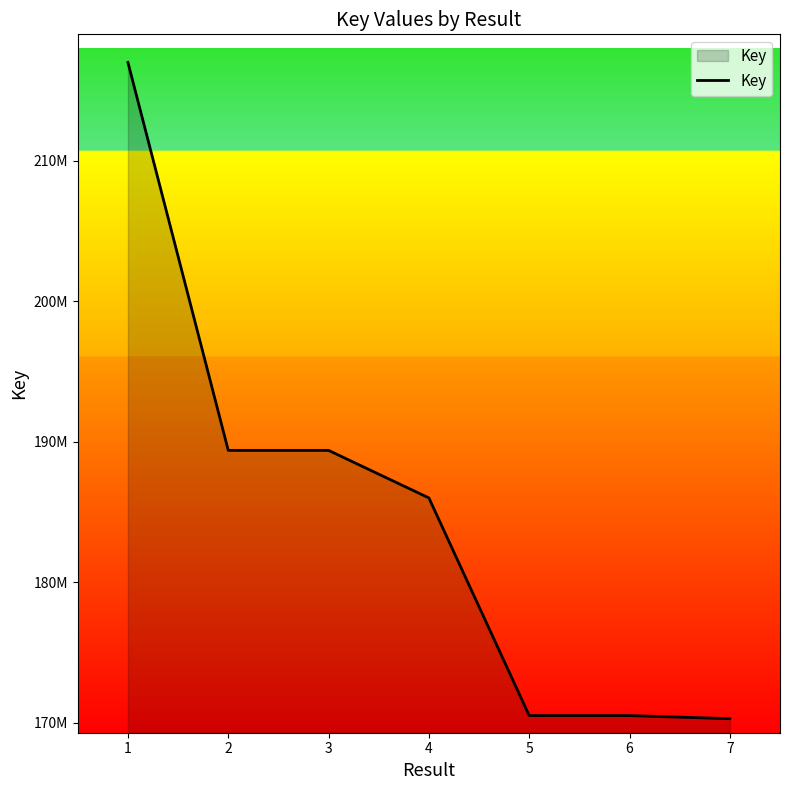

What is the smallest value displayed?

170286427